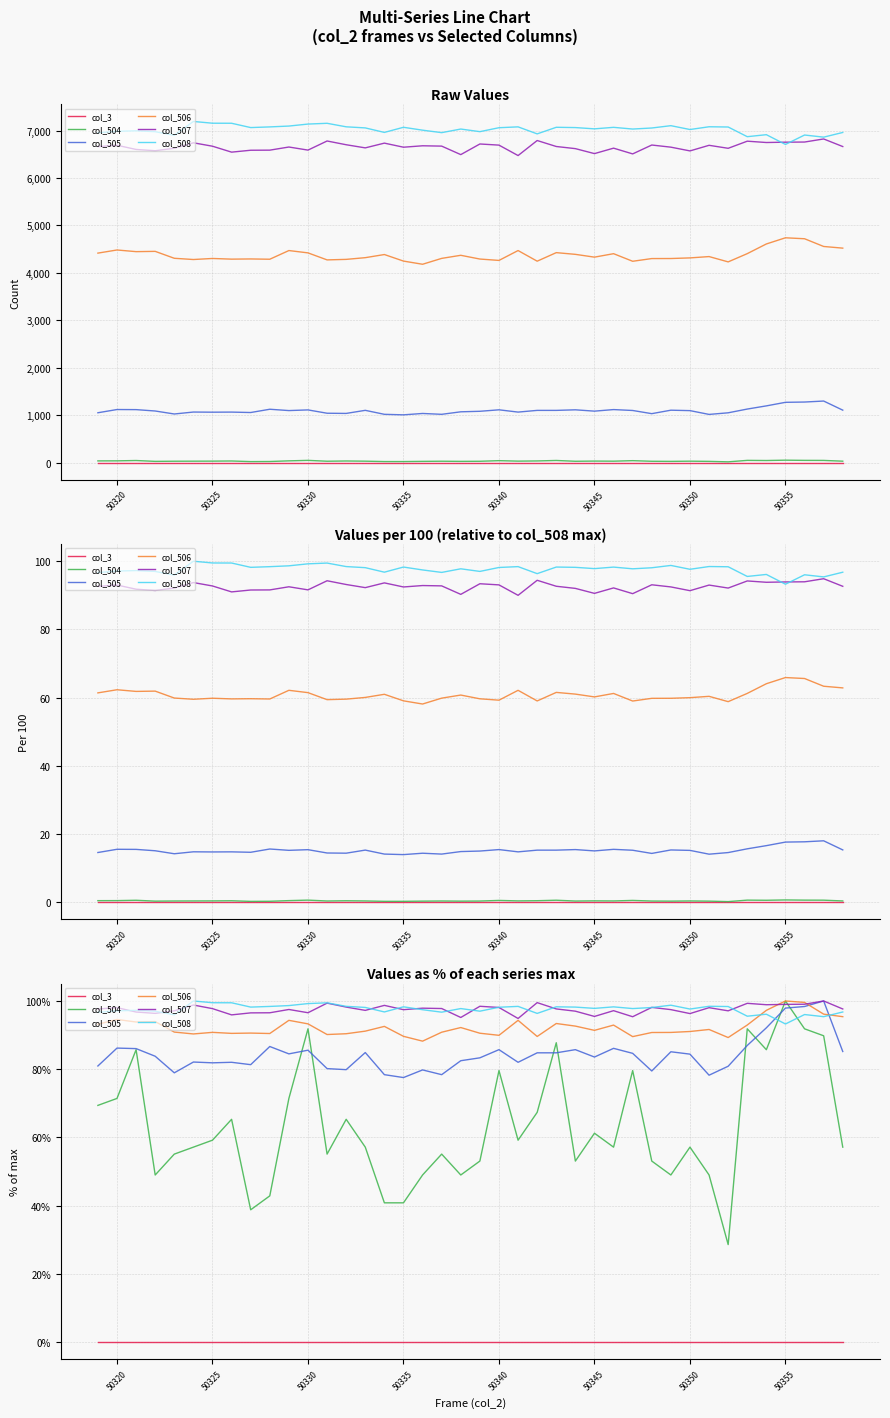

Reading left to right, transcribe all the data shown in this chart.

col_3: 0.0	0.0	0.0	0.0	0.0	0.0	0.0	0.0	0.0	0.0	0.0	0.0	0.0	0.0	0.0	0.0	0.0	0.0	0.0	0.0	0.0	0.0	0.0	0.0	0.0	0.0	0.0	0.0	0.0	0.0	0.0	0.0	0.0	0.0	0.0	0.0	0.0	0.0	0.0	0.0
col_504: 69.4	71.4	85.7	49.0	55.1	57.1	59.2	65.3	38.8	42.9	71.4	91.8	55.1	65.3	57.1	40.8	40.8	49.0	55.1	49.0	53.1	79.6	59.2	67.3	87.8	53.1	61.2	57.1	79.6	53.1	49.0	57.1	49.0	28.6	91.8	85.7	100.0	91.8	89.8	57.1
col_505: 80.9	86.2	86.0	83.8	78.9	82.1	81.9	82.0	81.3	86.7	84.5	85.6	80.2	79.9	84.9	78.4	77.5	79.8	78.4	82.5	83.3	85.7	82.0	84.8	84.8	85.7	83.6	86.1	84.6	79.5	85.1	84.4	78.2	80.9	87.0	92.1	97.9	98.4	100.0	85.2
col_506: 93.2	94.6	93.8	94.0	90.9	90.3	90.8	90.5	90.6	90.5	94.3	93.3	90.2	90.4	91.2	92.5	89.6	88.2	90.8	92.2	90.5	89.9	94.3	89.6	93.4	92.6	91.4	92.9	89.6	90.8	90.8	91.1	91.6	89.3	93.0	97.3	100.0	99.6	96.1	95.4
col_507: 97.6	98.1	96.8	96.4	97.1	98.8	97.8	95.9	96.5	96.5	97.5	96.6	99.4	98.2	97.2	98.7	97.4	97.9	97.8	95.2	98.4	98.1	94.9	99.5	97.7	97.0	95.5	97.2	95.4	98.1	97.5	96.3	98.0	97.1	99.3	98.9	99.0	99.0	100.0	97.7
col_508: 96.7	97.1	97.3	97.0	95.9	100.0	99.5	99.5	98.2	98.4	98.7	99.2	99.5	98.4	98.1	96.8	98.3	97.4	96.7	97.8	97.0	98.2	98.4	96.4	98.3	98.2	97.8	98.3	97.8	98.1	98.8	97.6	98.4	98.4	95.5	96.1	93.3	96.0	95.4	96.8